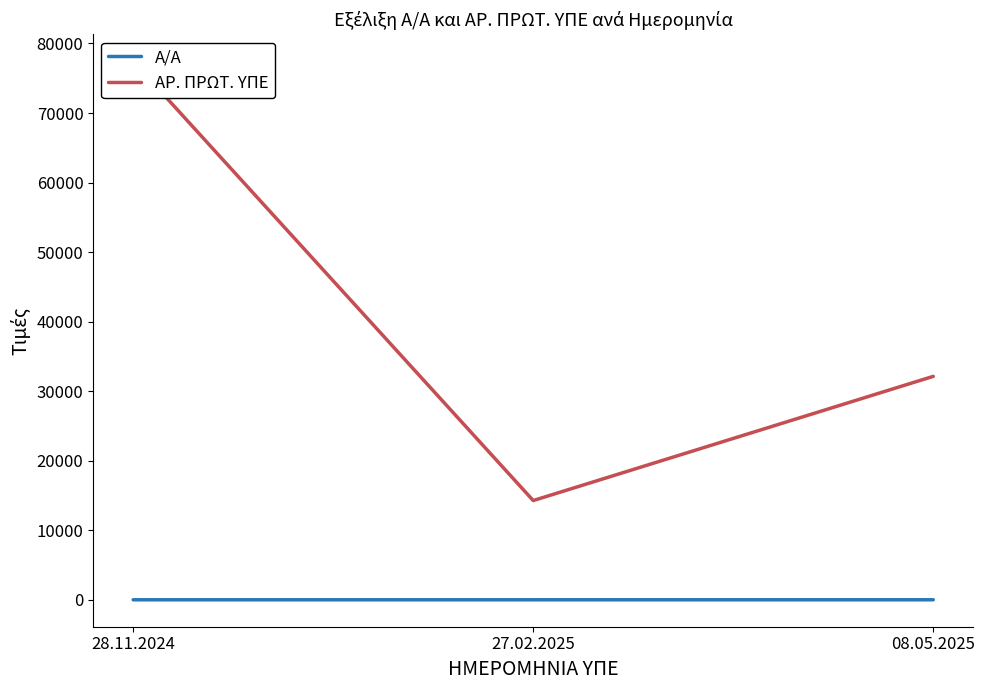

What is the label of the 1st point from the left?

28.11.2024